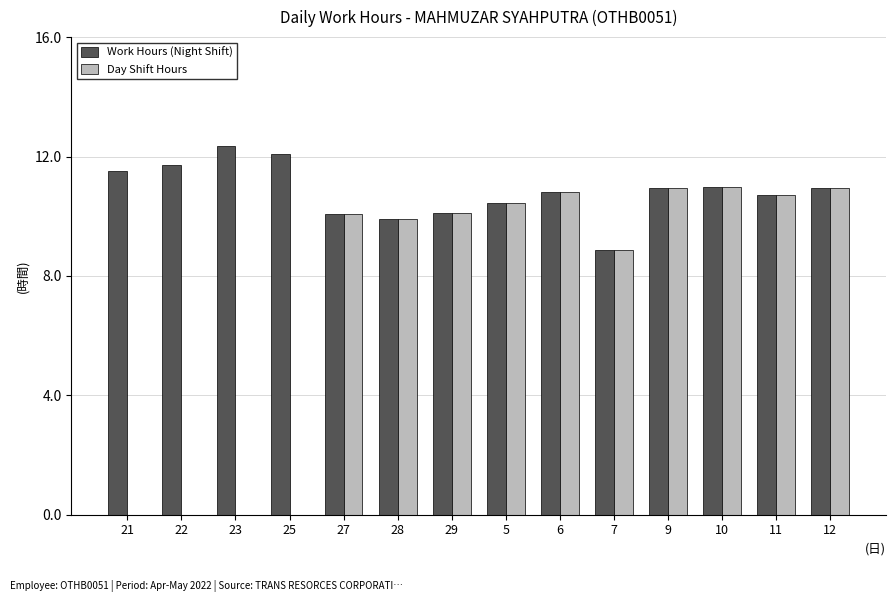

Are the bars horizontal?

No